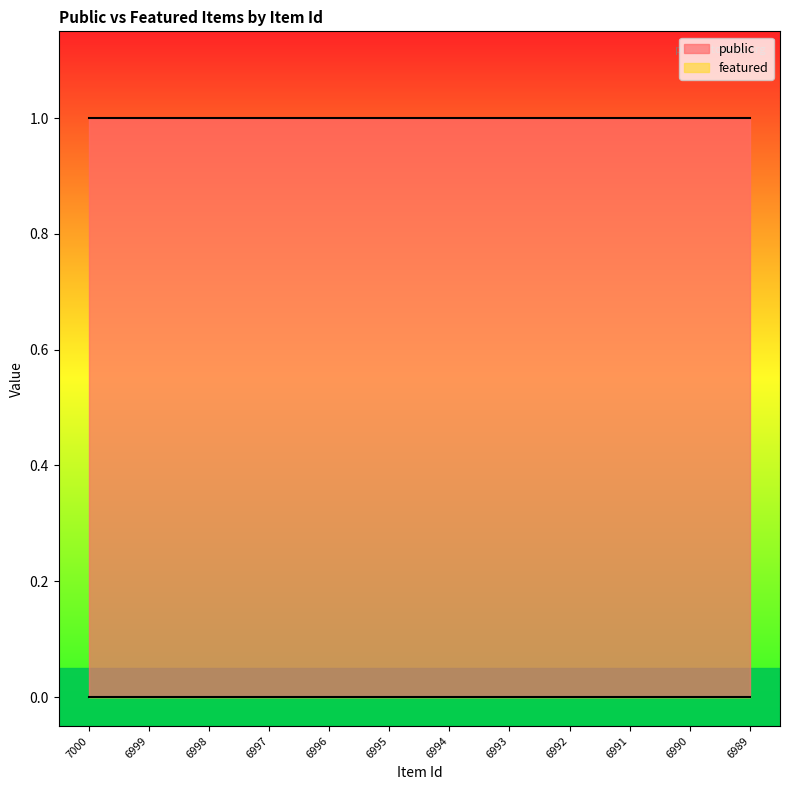

Reading left to right, extract all data points from this chart.

public: 1	1	1	1	1	1	1	1	1	1	1	1
featured: 0	0	0	0	0	0	0	0	0	0	0	0